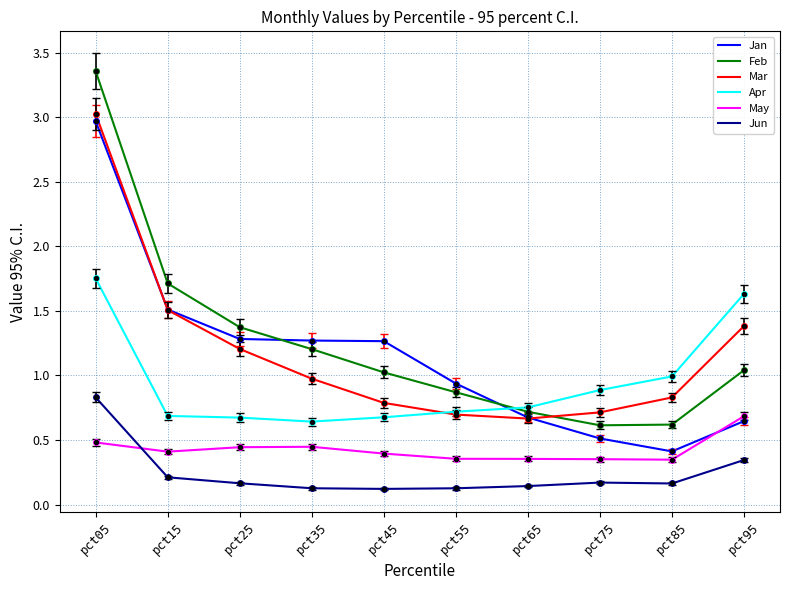

What is the total value across all series at pct25?

5.1